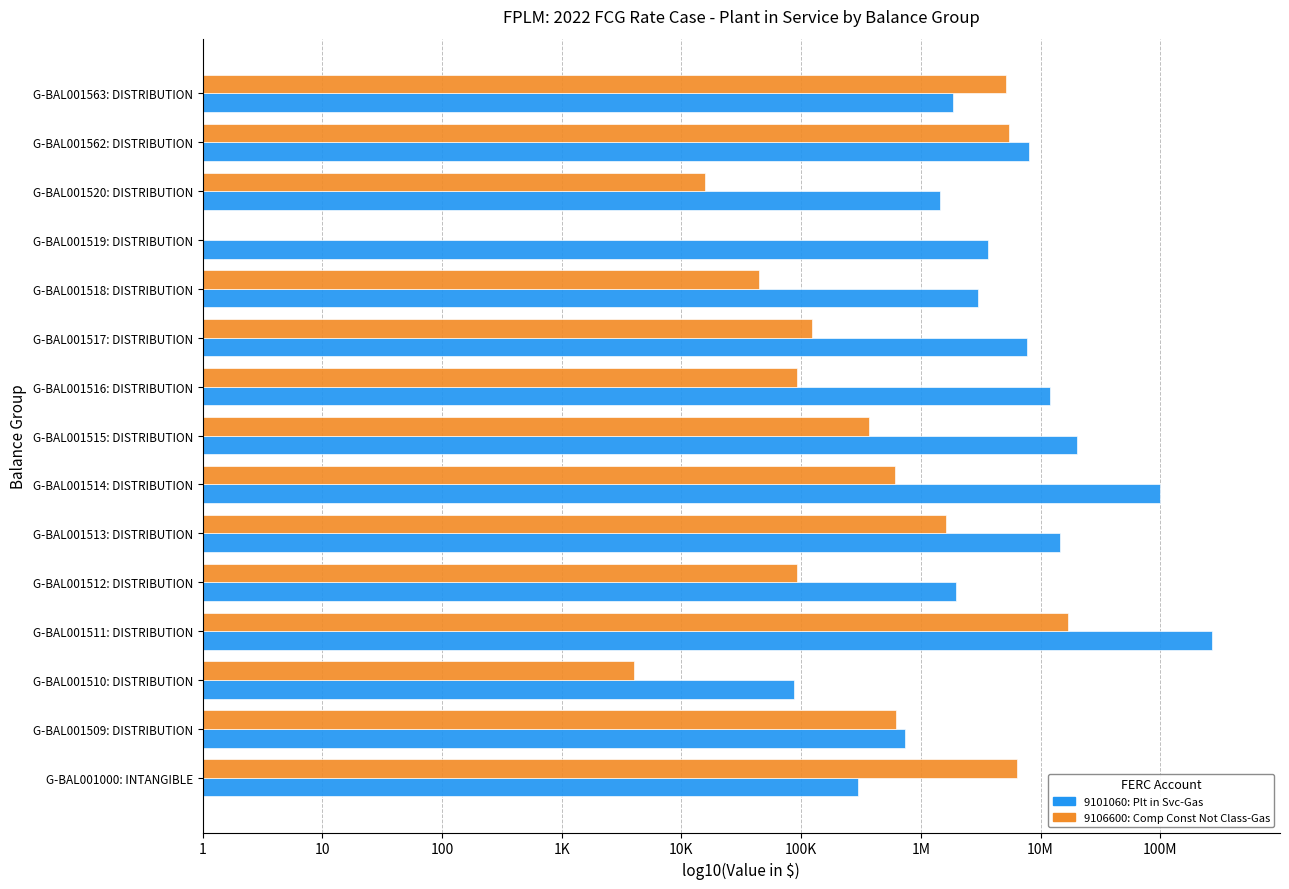

What are all the series names shown in the legend?

9101060: Plt in Svc-Gas, 9106600: Comp Const Not Class-Gas